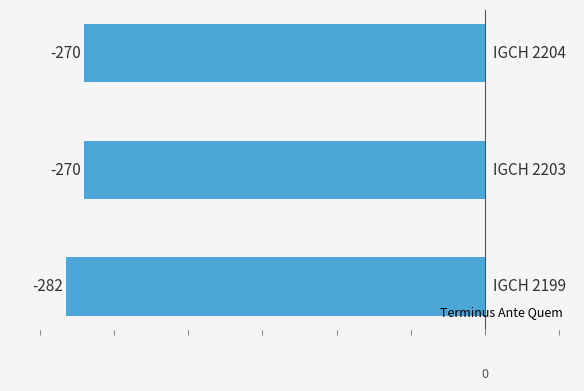

Reading bottom to top, extract all data points from this chart.

-282	-270	-270